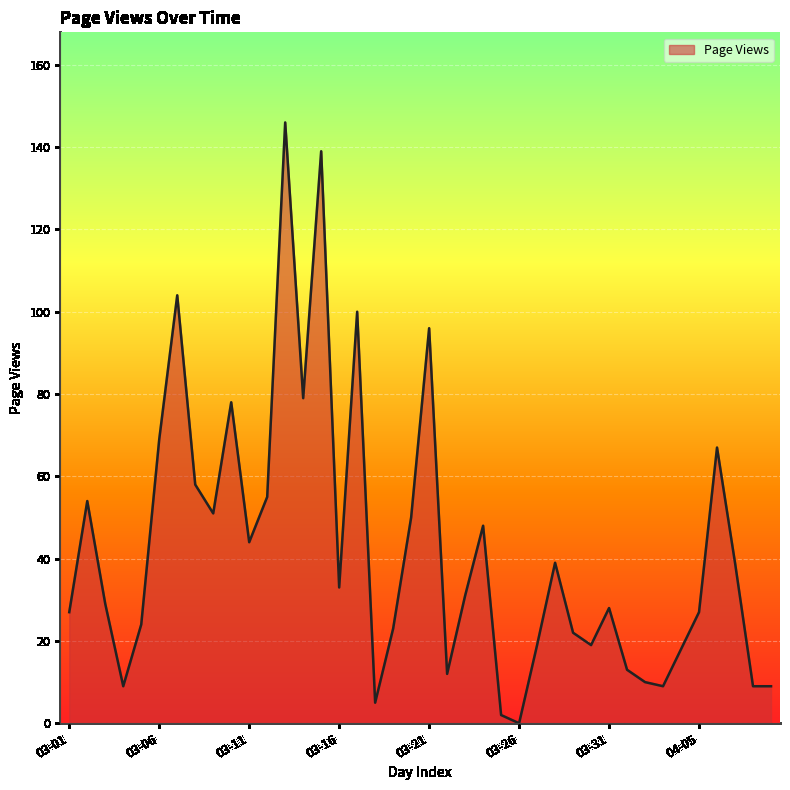

What is the maximum value shown in the chart?

146